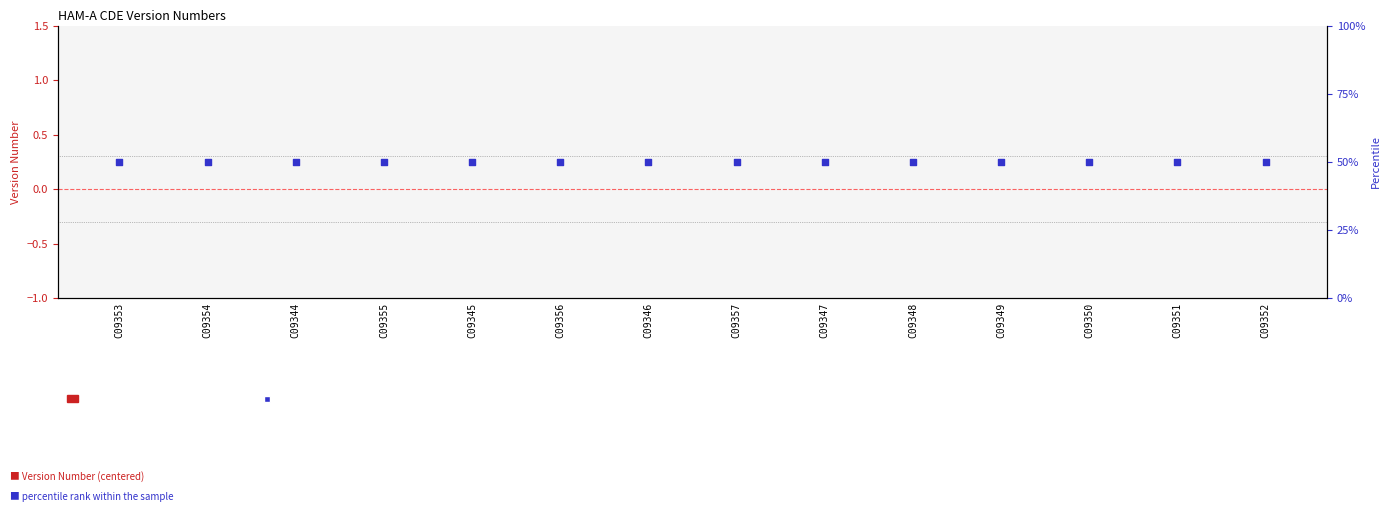

Which series reaches the minimum Y coordinate?

Version Number